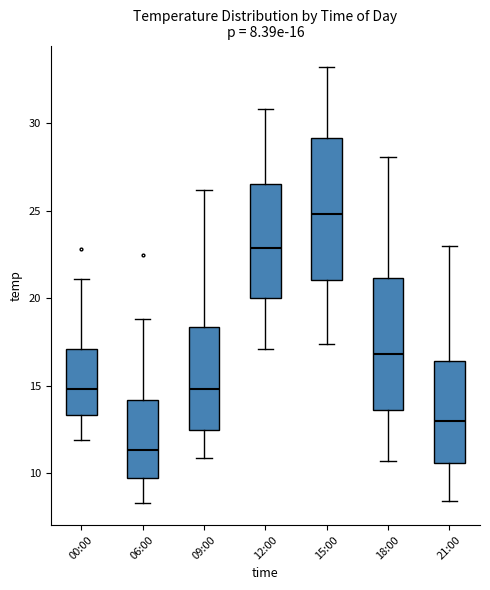

Which box is the tallest, from its lower edge to its upper edge?

15:00